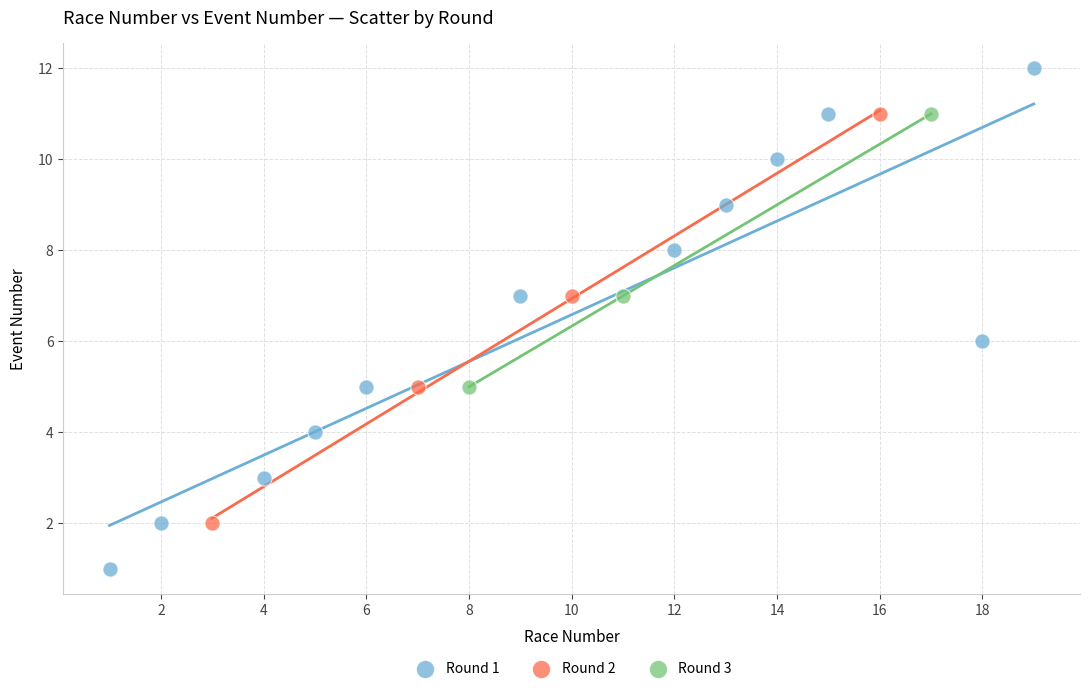

What are all the series names shown in the legend?

Round 1, Round 2, Round 3